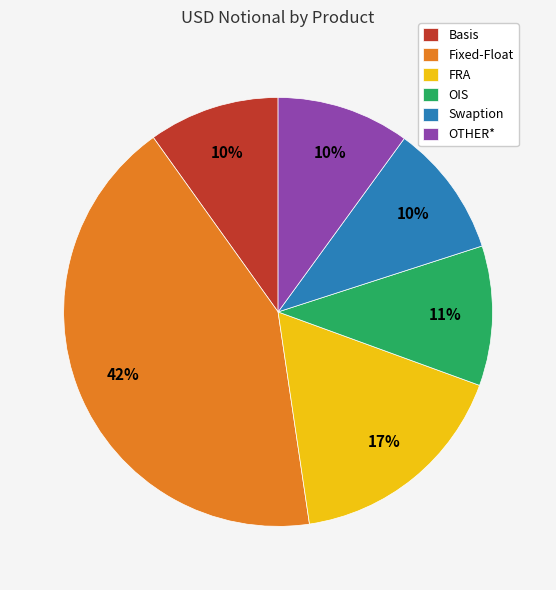

Combined, do Fixed-Float and OTHER* account for over 50%?

Yes